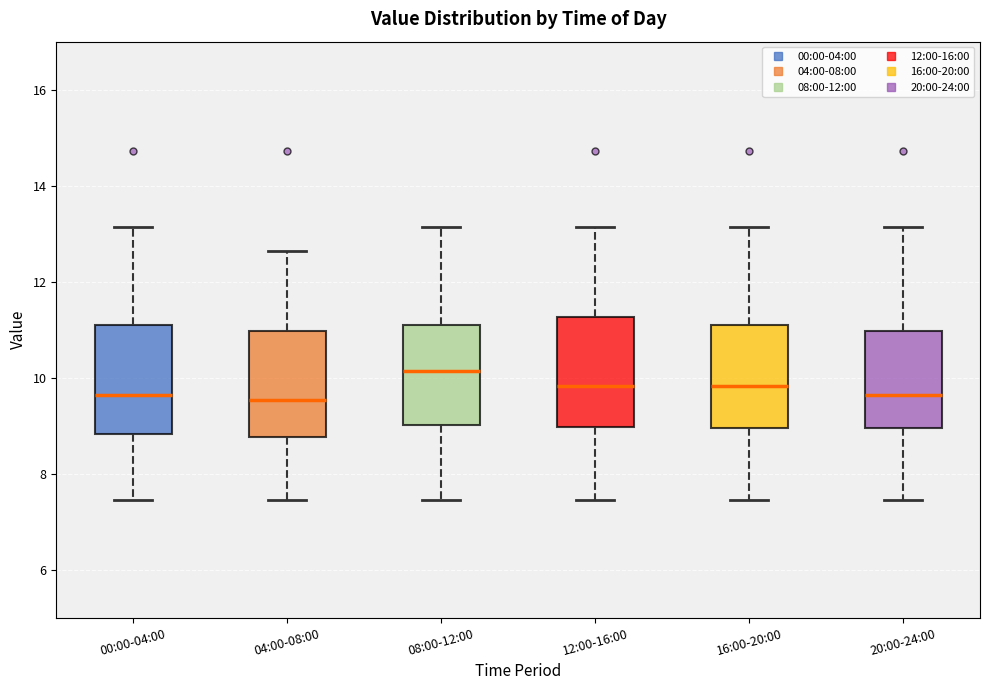

Reading left to right, transcribe this box plot: for each box, give where its median line is, the range the box spans, and where its two whiskers end, as read against the y-axis. The values are not printed on the chart, so give them approximately, as read against the axis.

00:00-04:00: median 9.6, box 8.8 to 11.0, whiskers 7.4 to 13.2
04:00-08:00: median 9.6, box 8.8 to 11.0, whiskers 7.4 to 12.6
08:00-12:00: median 10.2, box 9.0 to 11.0, whiskers 7.4 to 13.2
12:00-16:00: median 9.8, box 9.0 to 11.2, whiskers 7.4 to 13.2
16:00-20:00: median 9.8, box 9.0 to 11.0, whiskers 7.4 to 13.2
20:00-24:00: median 9.6, box 9.0 to 11.0, whiskers 7.4 to 13.2